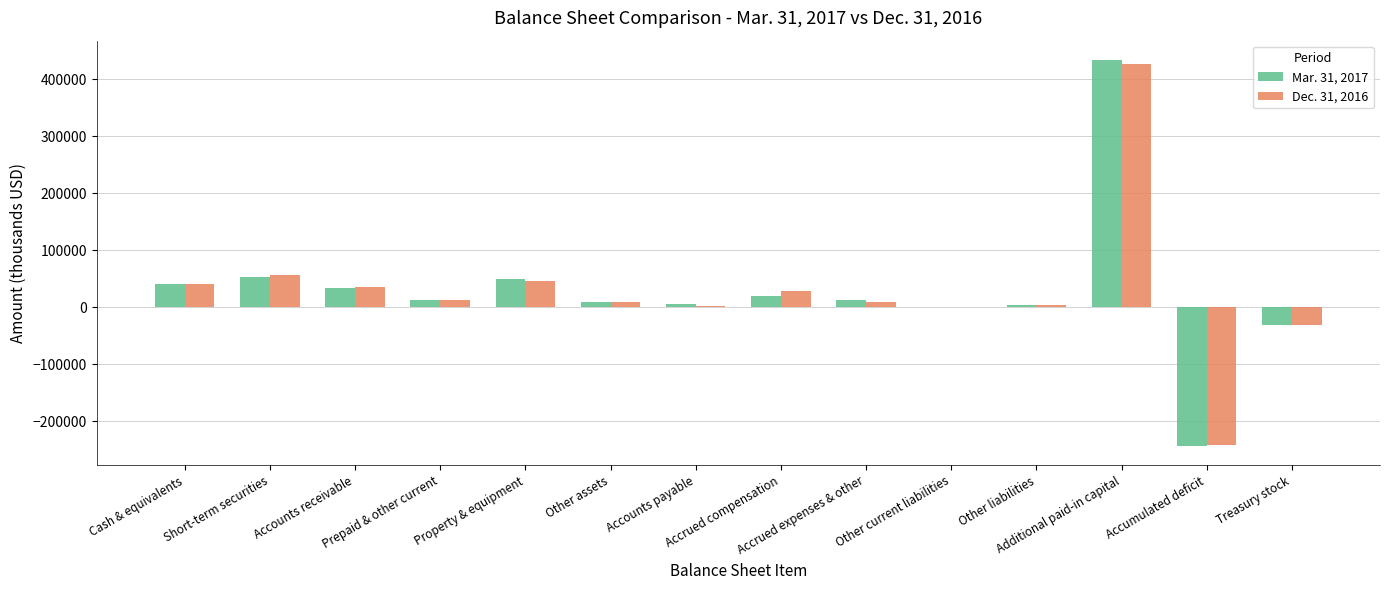

What is the greatest value displayed?

434191